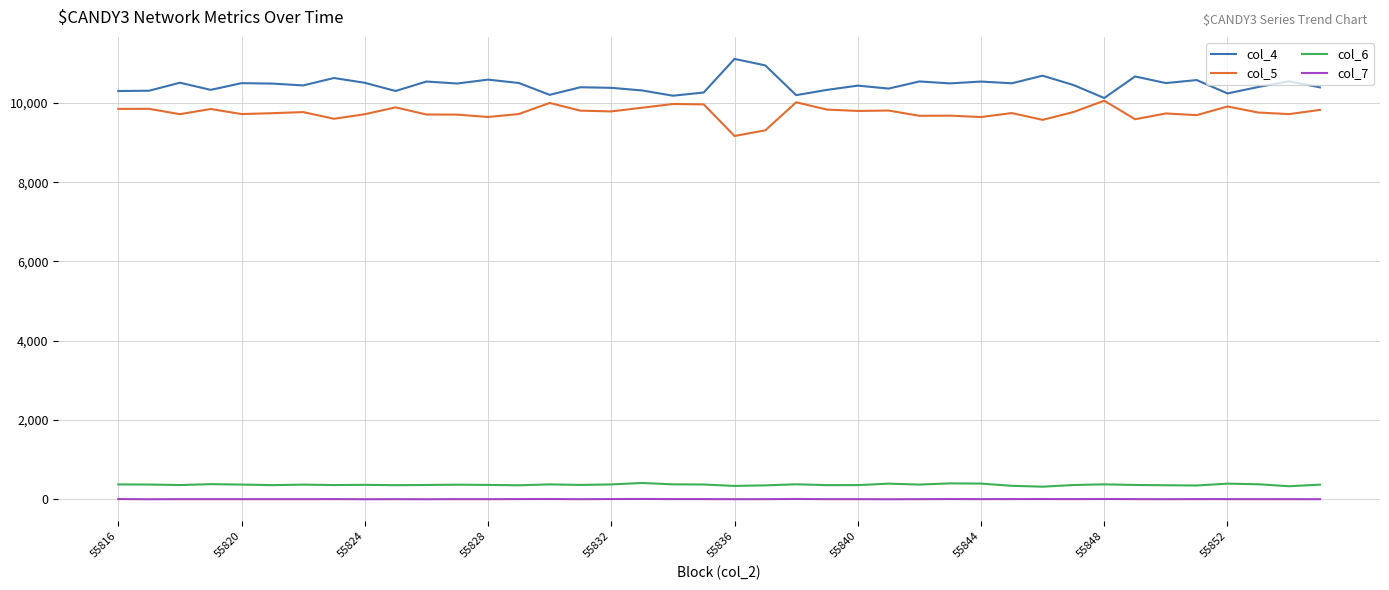

True or false: col_4 and col_6 cross at least once.

False